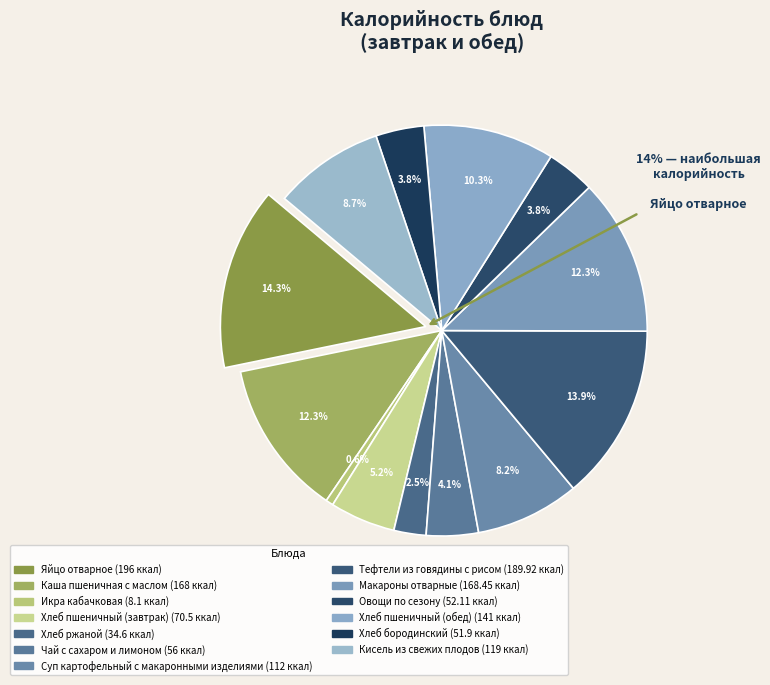

Approximately how many times larger is the value at Суп картофельный с макаронными изделиями compared to Хлеб пшеничный (завтрак)?

1.6